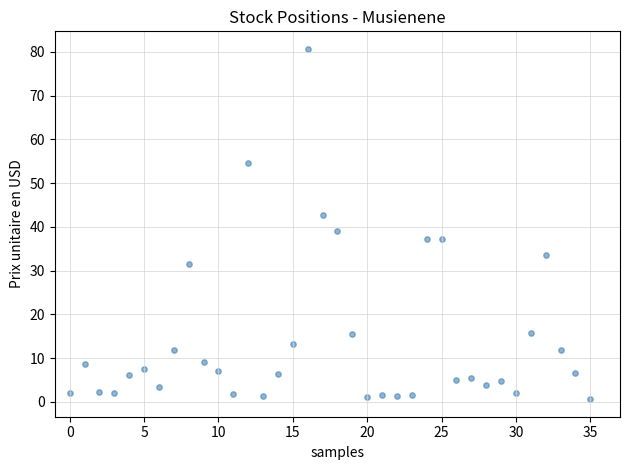

What Y value in the scatter plot is closest to 40?

39.1